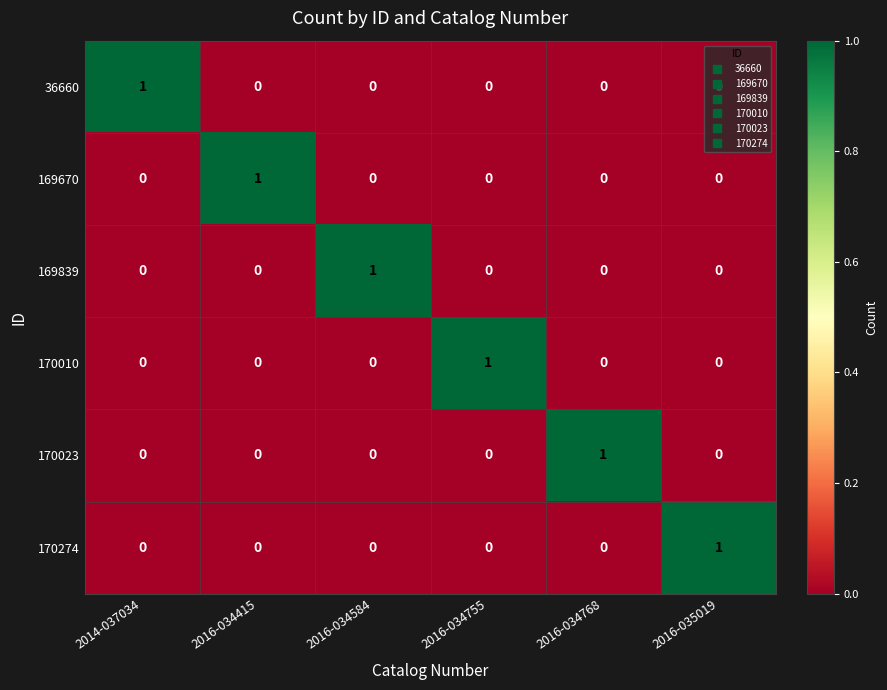

How many 169839 values are between 0 and 1?

6